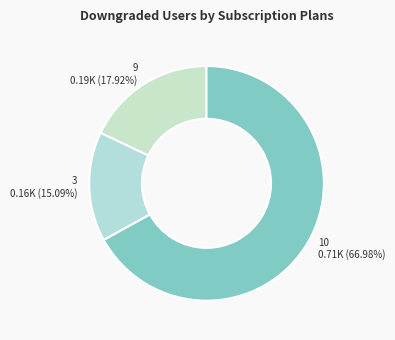

What percentage is NOT represented by 9?

82.1%